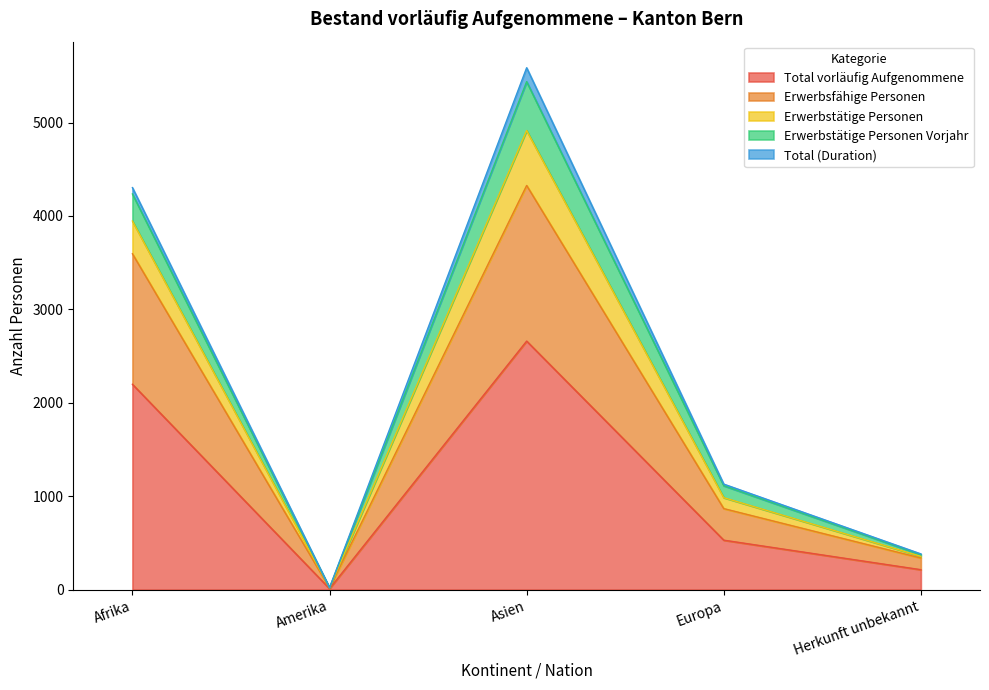

How many values in the Erwerbsfähige Personen series are below 867?

2